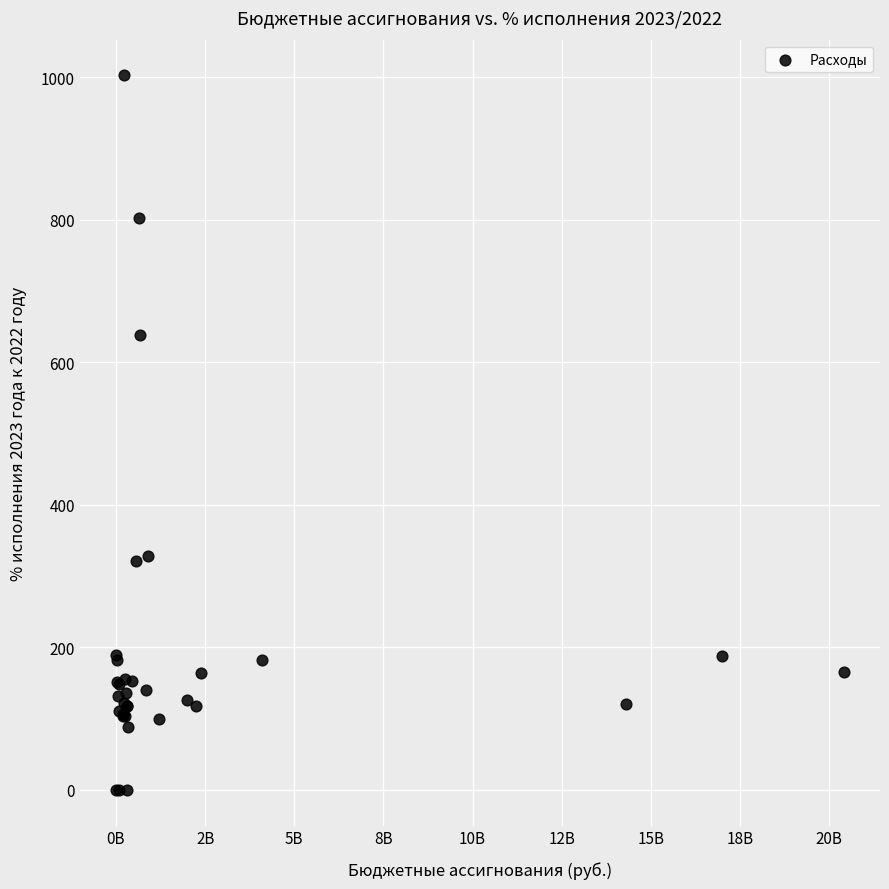

What Y value in the scatter plot is closest to 501?

638.1